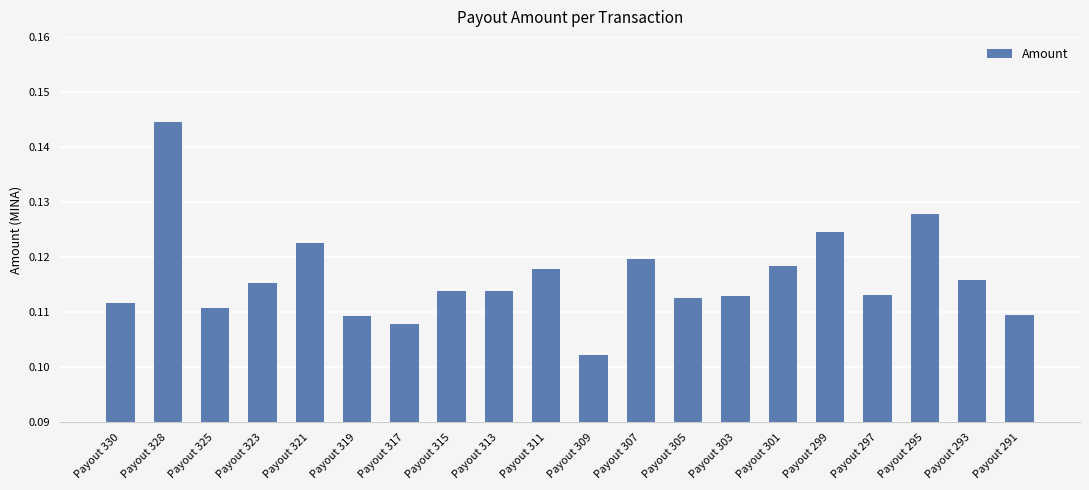

Is it true that the value at Payout 301 is 0.2?

False